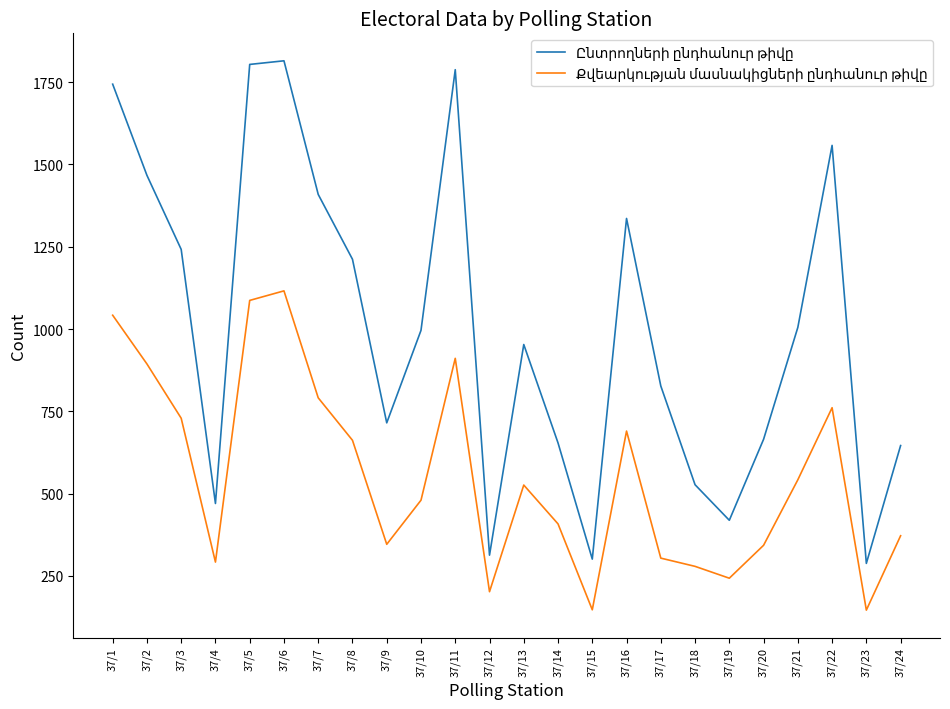

What is the total value across all series at 37/2?

2361